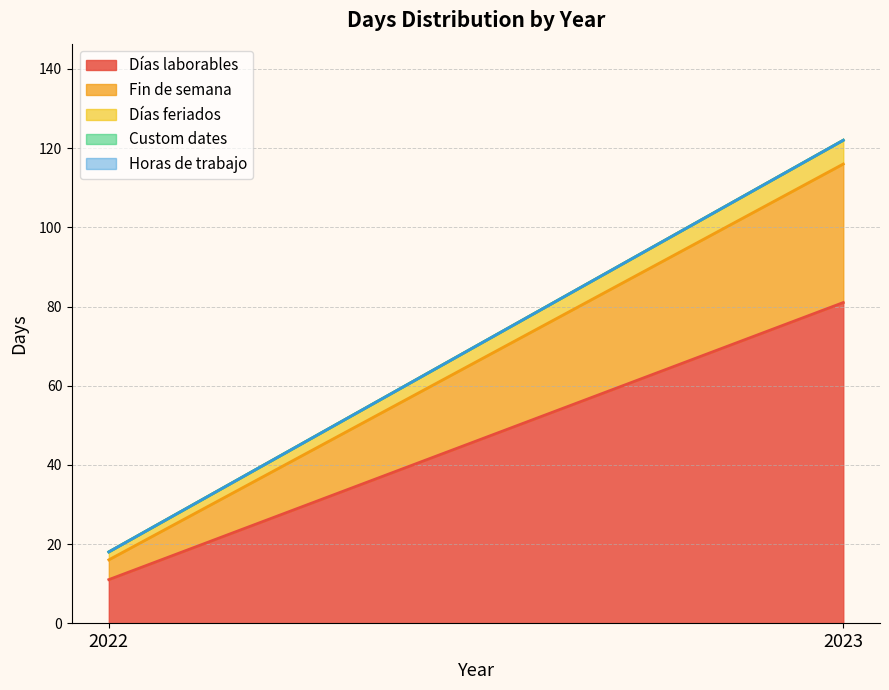

At which label does Horas de trabajo reach its minimum?

2022